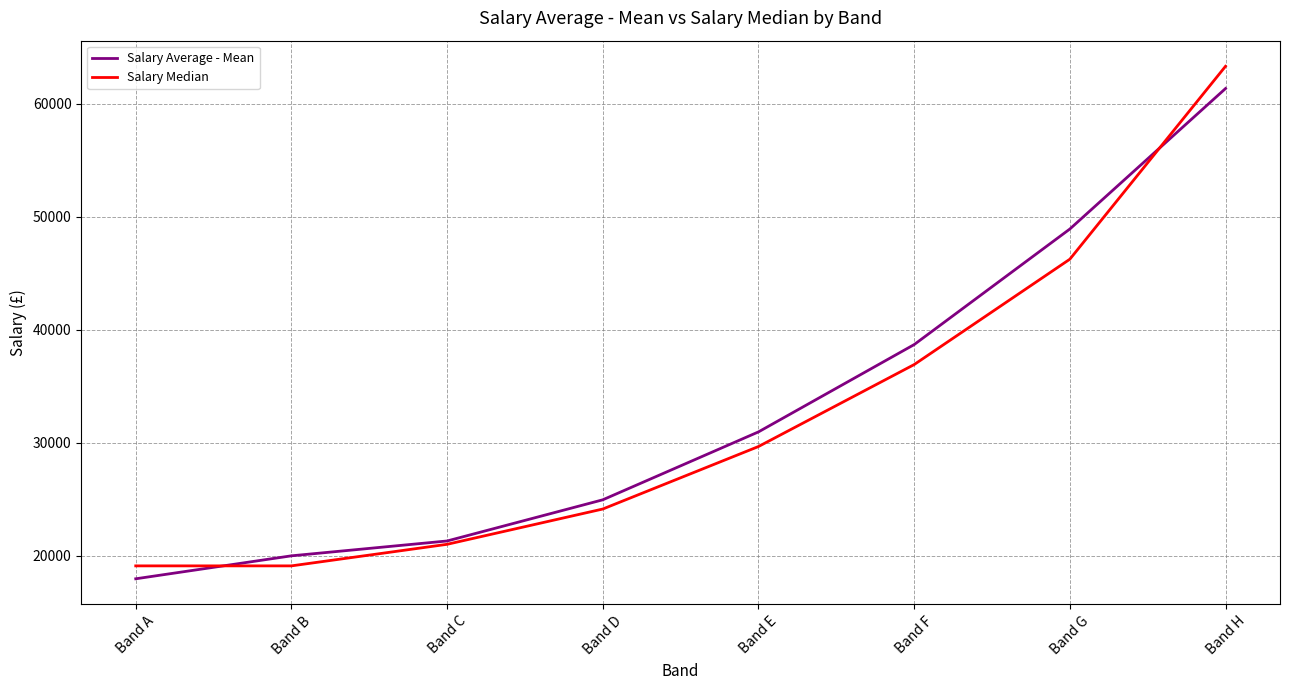

Rank the categories by Salary Average - Mean value from lowest to highest.

Band A, Band B, Band C, Band D, Band E, Band F, Band G, Band H